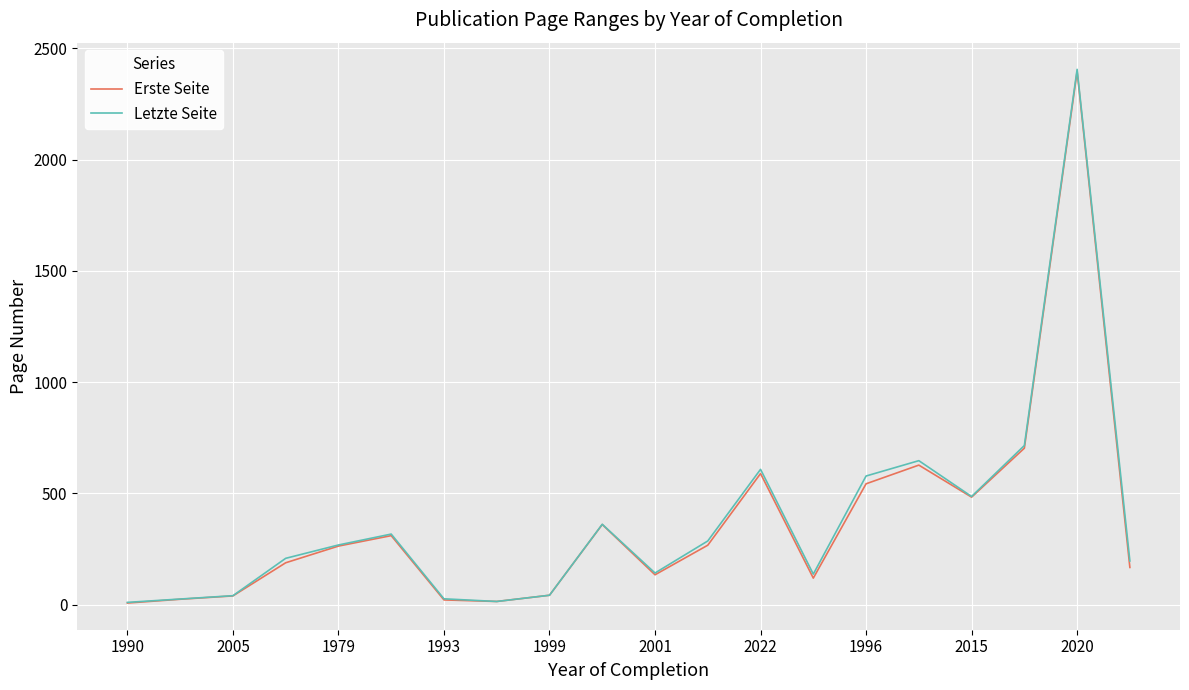

What is the difference between the second highest and minimum values in the Erste Seite series?

696